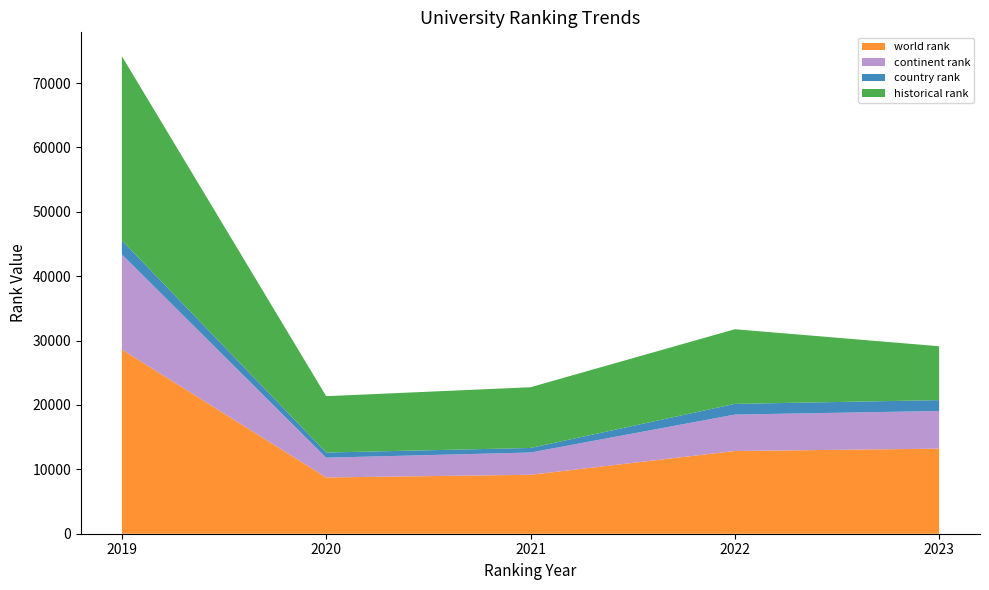

Reading left to right, extract all data points from this chart.

world rank: 2019=28601	2020=8739	2021=9153	2022=12849	2023=13213
continent rank: 2019=14781	2020=3073	2021=3462	2022=5658	2023=5851
country rank: 2019=2186	2020=799	2021=705	2022=1661	2023=1687
historical rank: 2019=28601	2020=8750	2021=9434	2022=11595	2023=8369